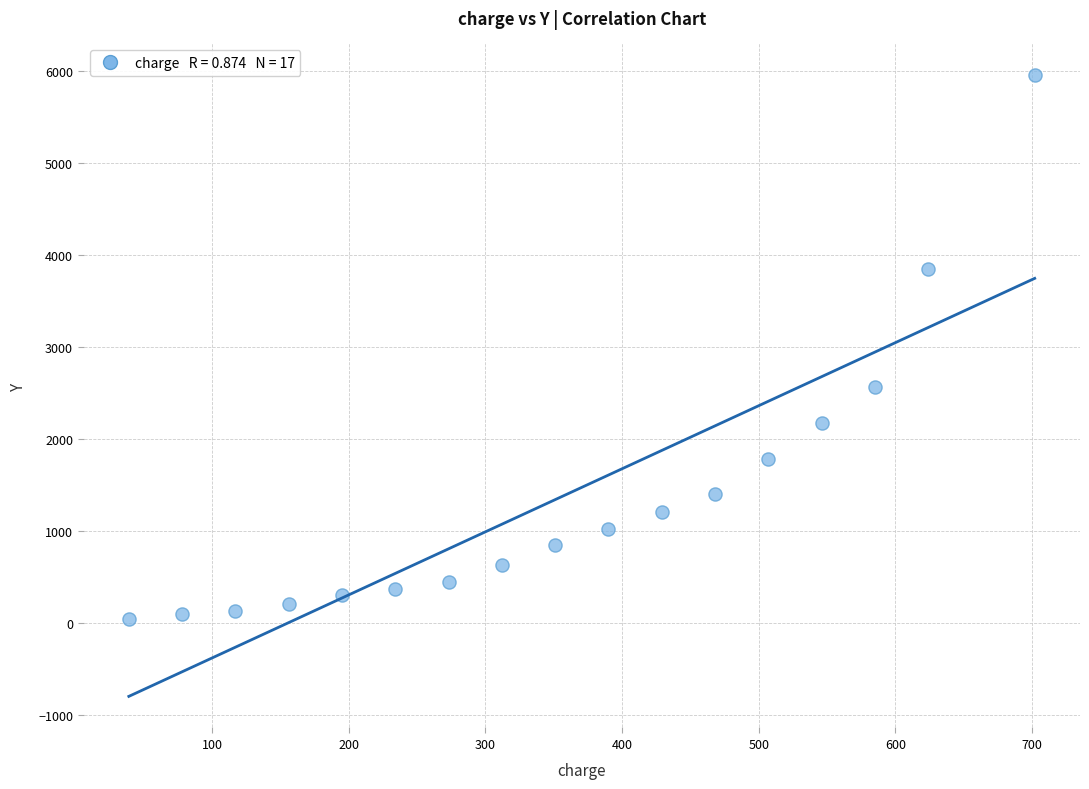

What Y value in the scatter plot is closest to 3002?

2565.2